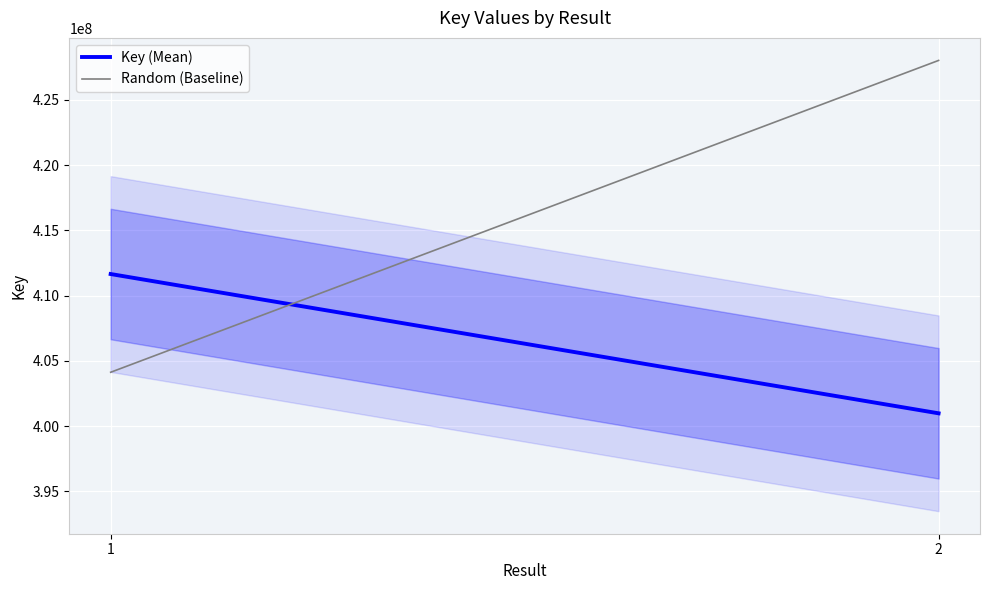

What is the value of the Key (Mean) point at the 2nd from the left?

400975387.0